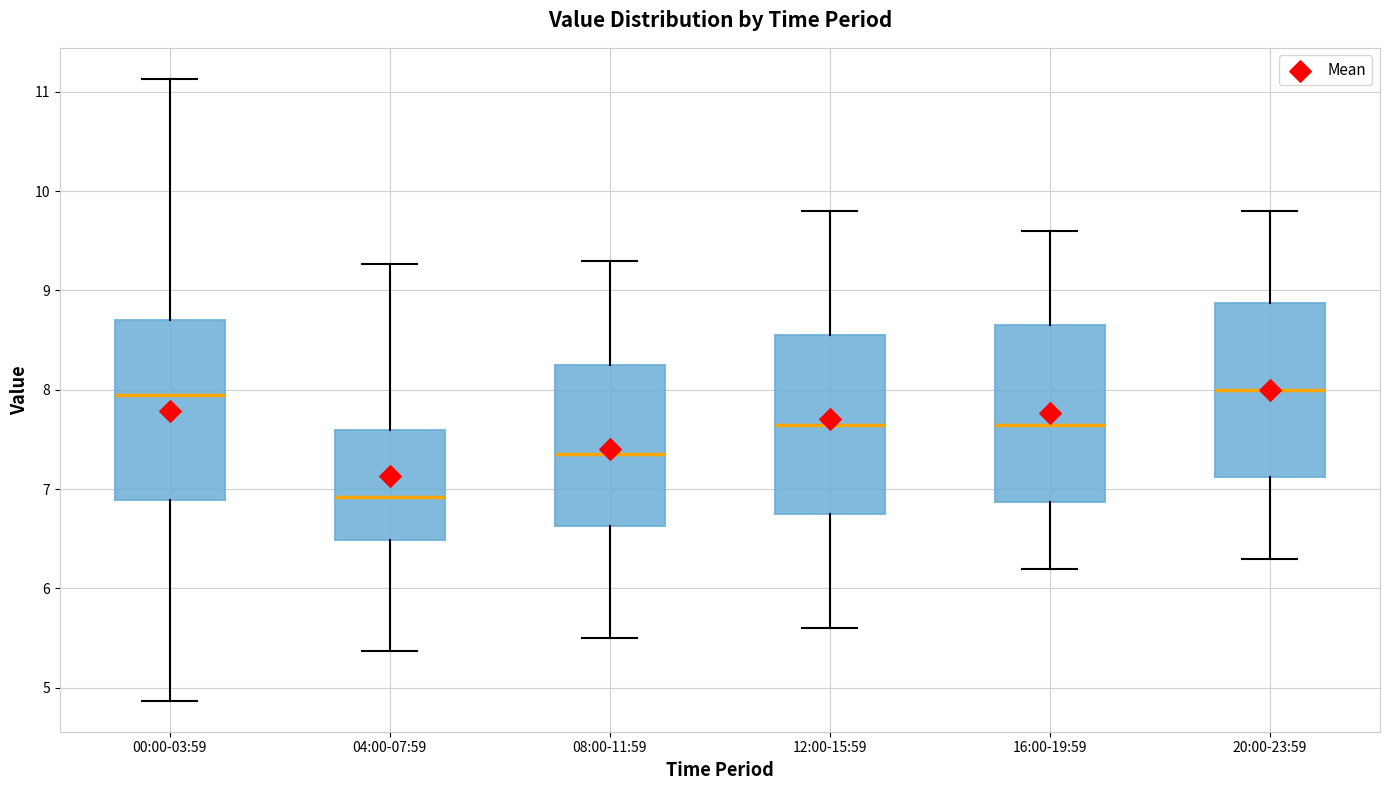

Which box's median line is the lowest?

04:00-07:59